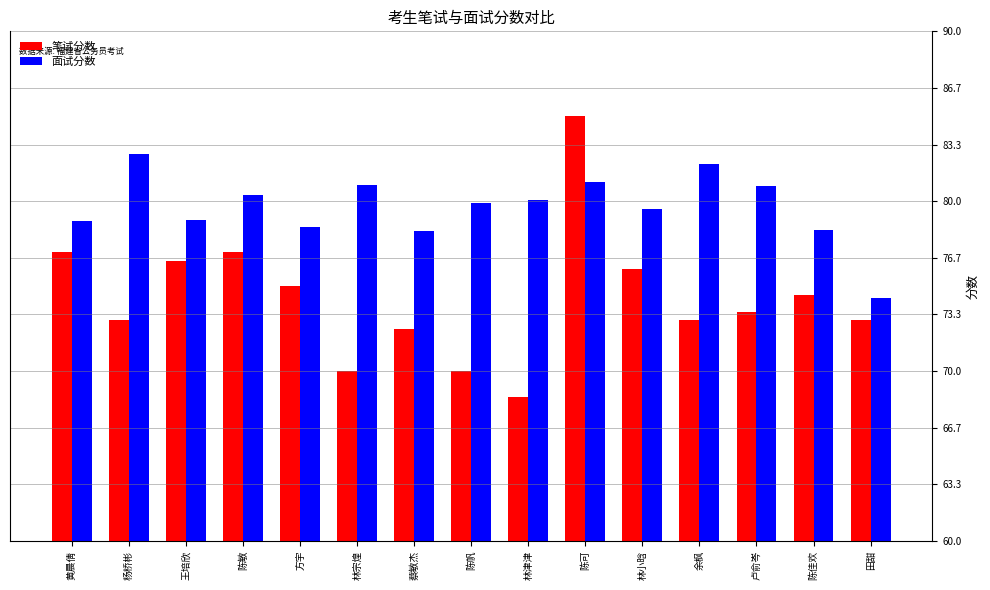

Which series has the largest total across all categories?

面试分数